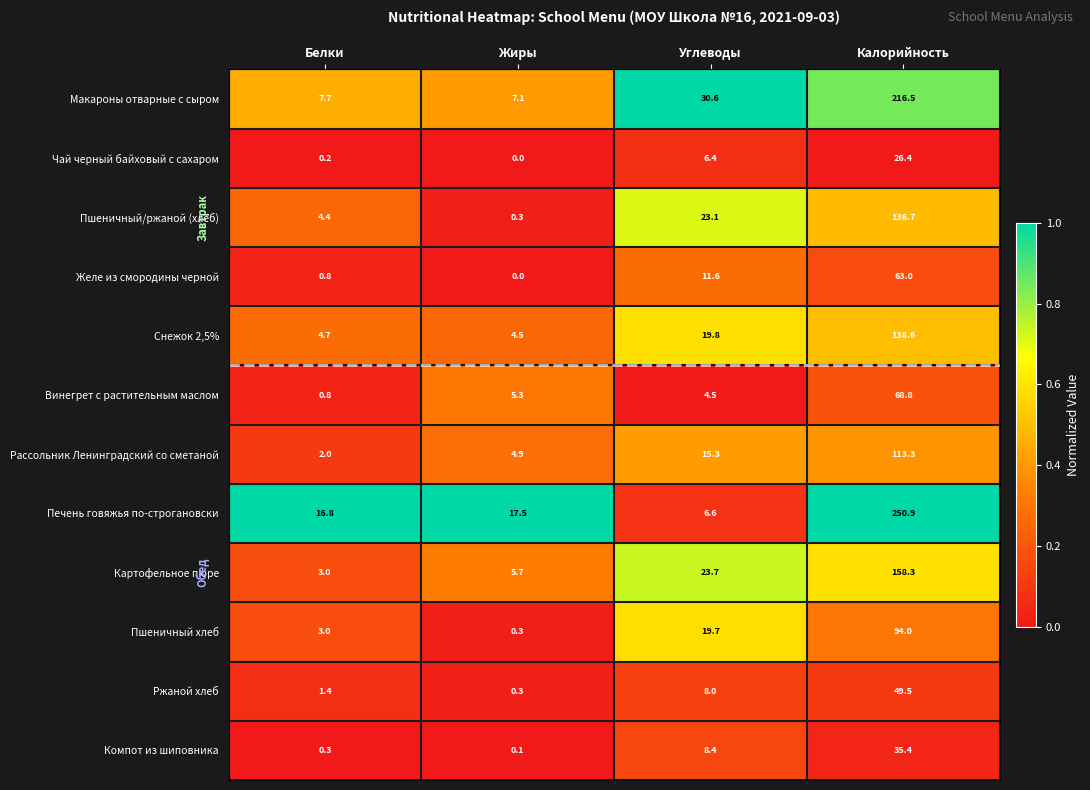

At which label does Рассольник Ленинградский со сметаной reach its peak?

Калорийность